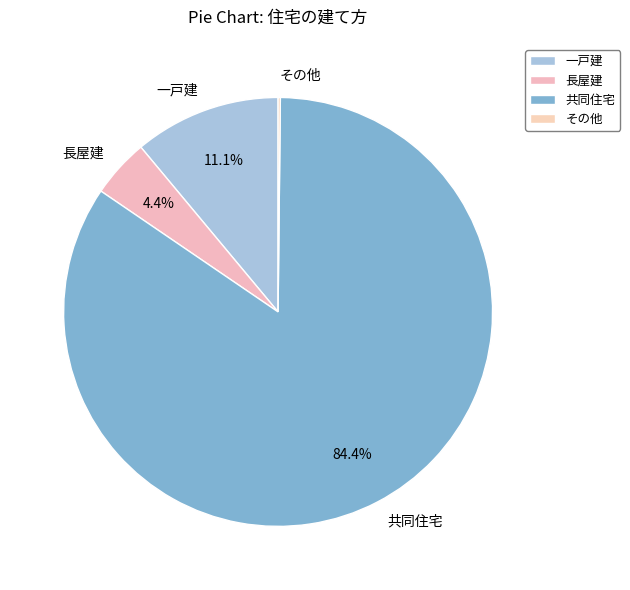

What is the largest slice in the pie chart?

共同住宅